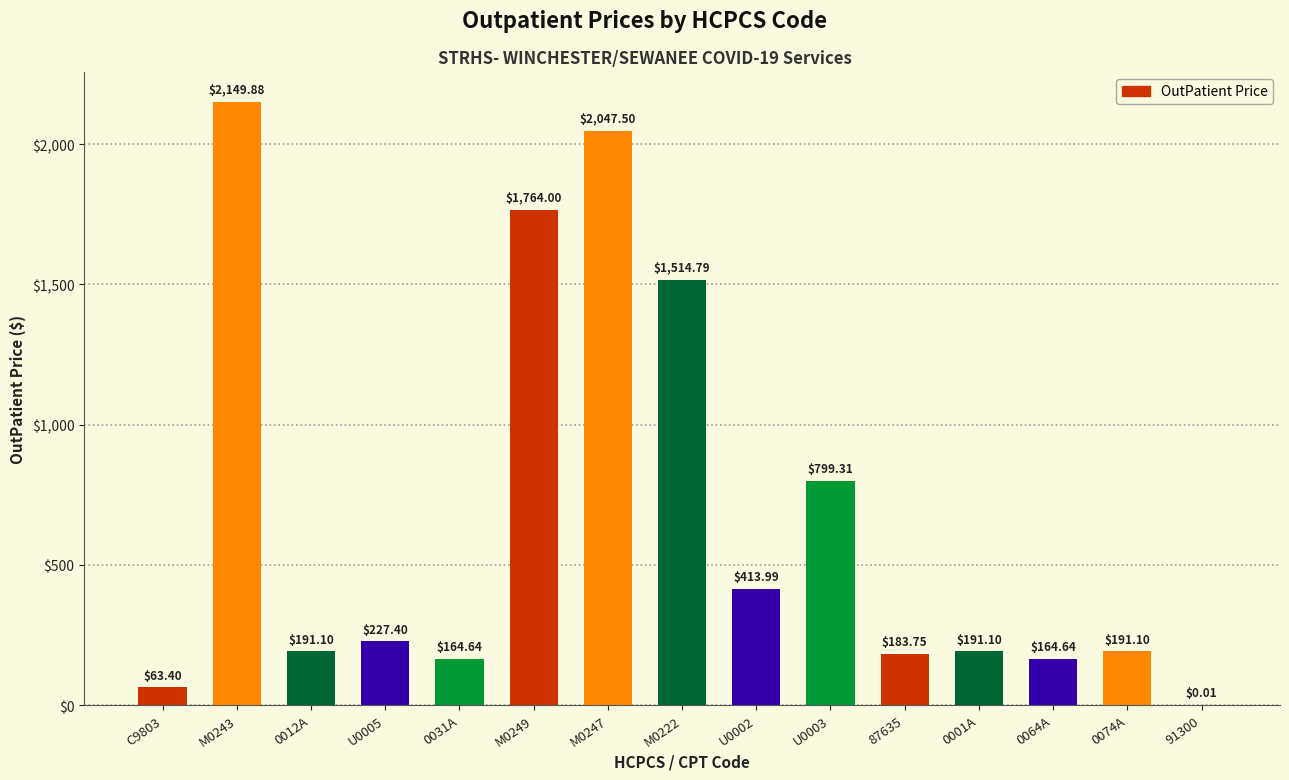

How many distinct data groups are displayed?

1